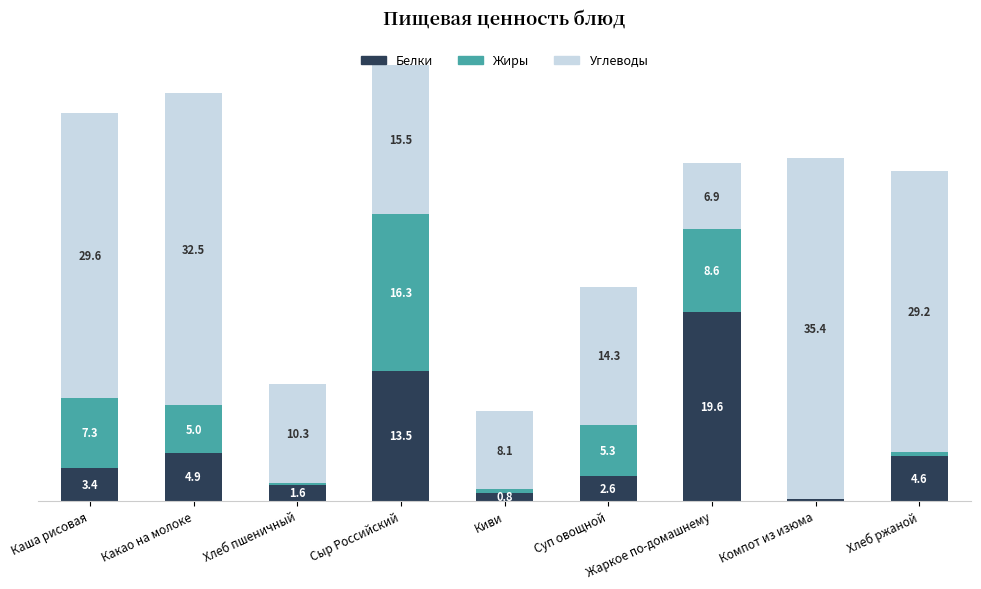

At which category is the sum across all series the highest?

Сыр Российский